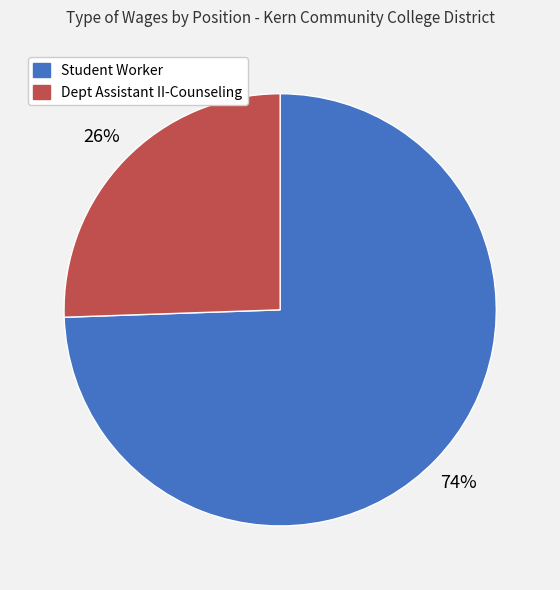

What percentage is the Dept Assistant II-Counseling slice, to the nearest percent?

26%